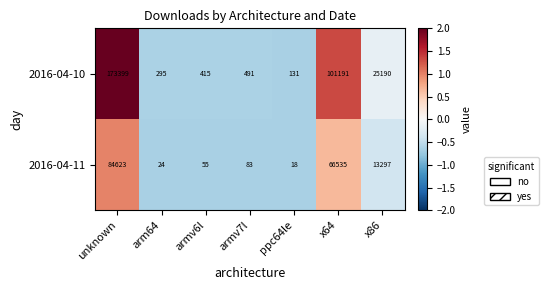

What is the difference between the second highest and minimum values in the 2016-04-11 series?

66517